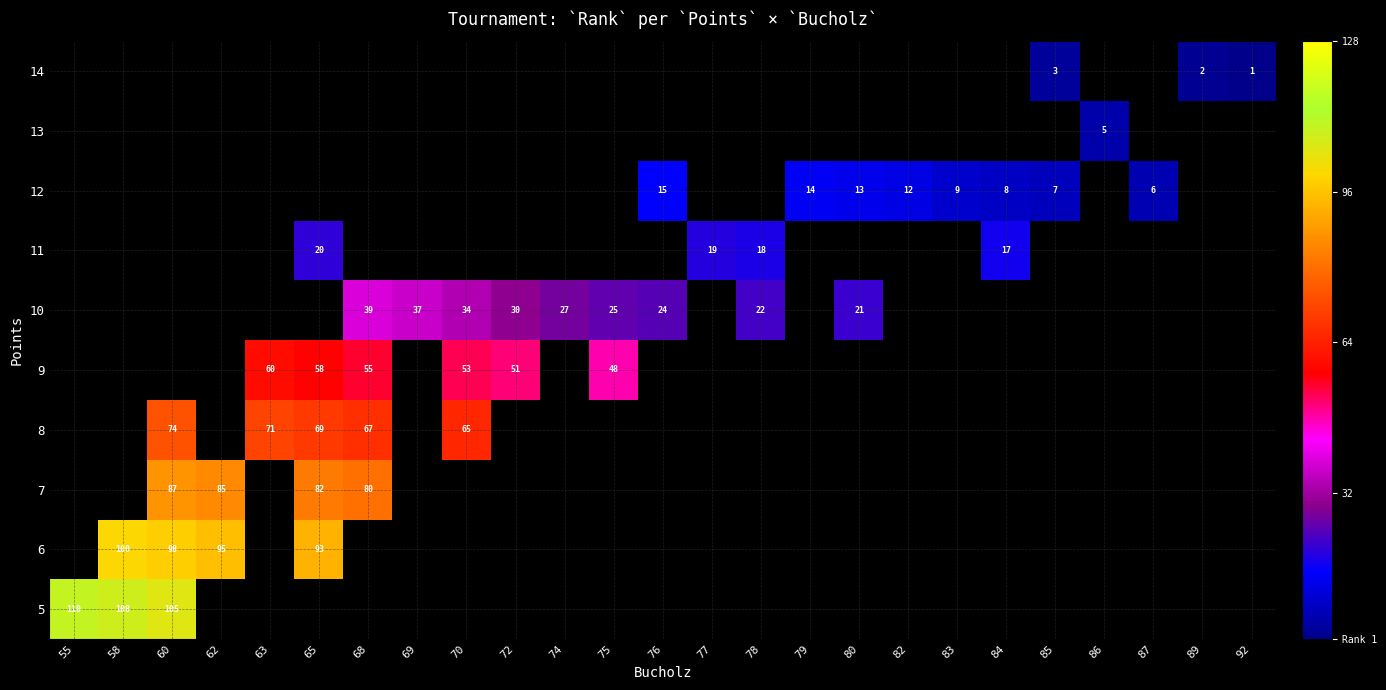

Which category has the highest value across all series?

55